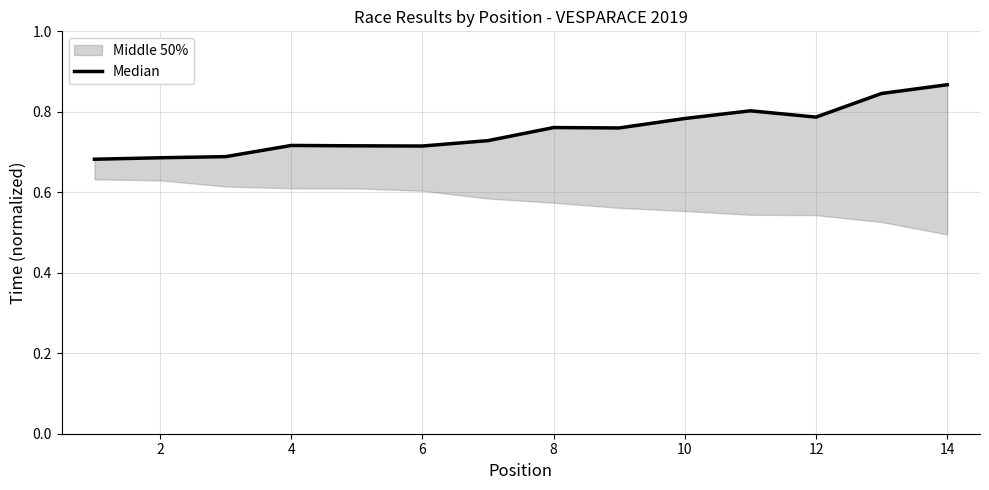

What is the greatest value displayed?

0.9